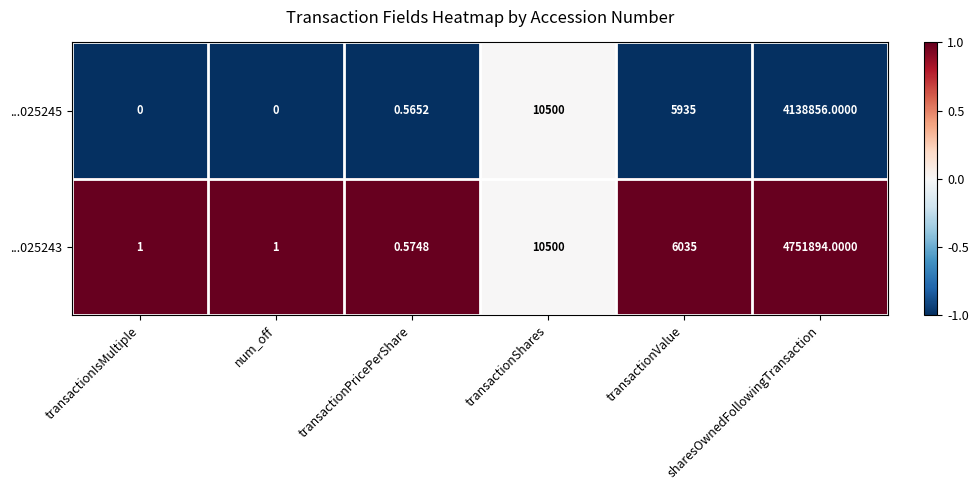

At which category is the sum across all series the highest?

sharesOwnedFollowingTransaction